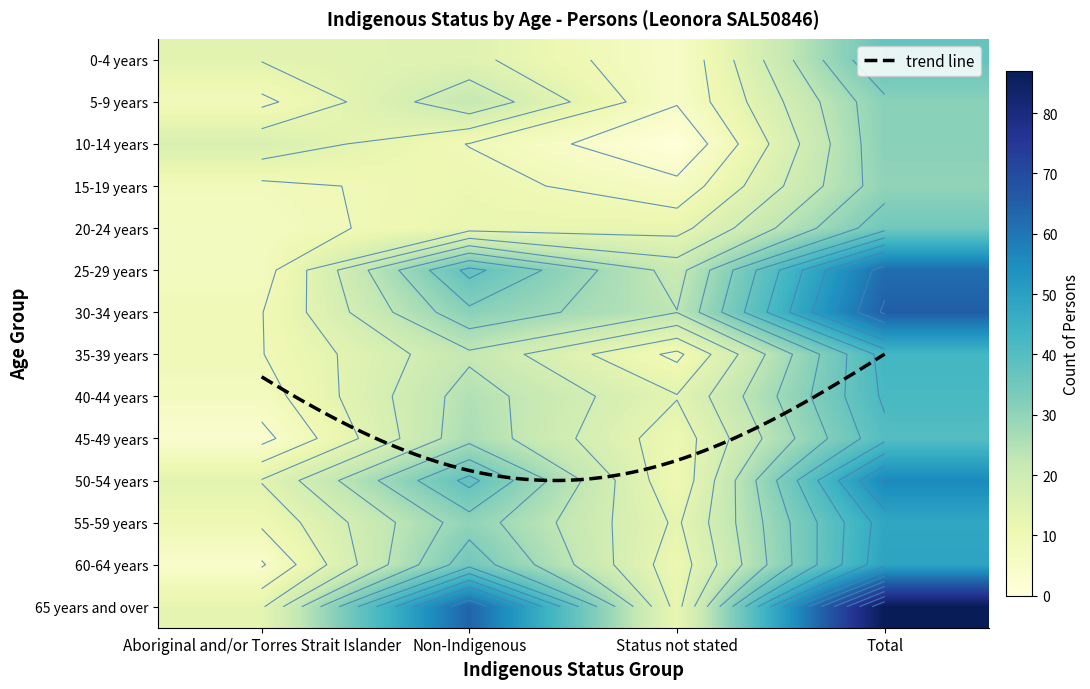

What value does the 5-9 years series have at Status not stated?

5